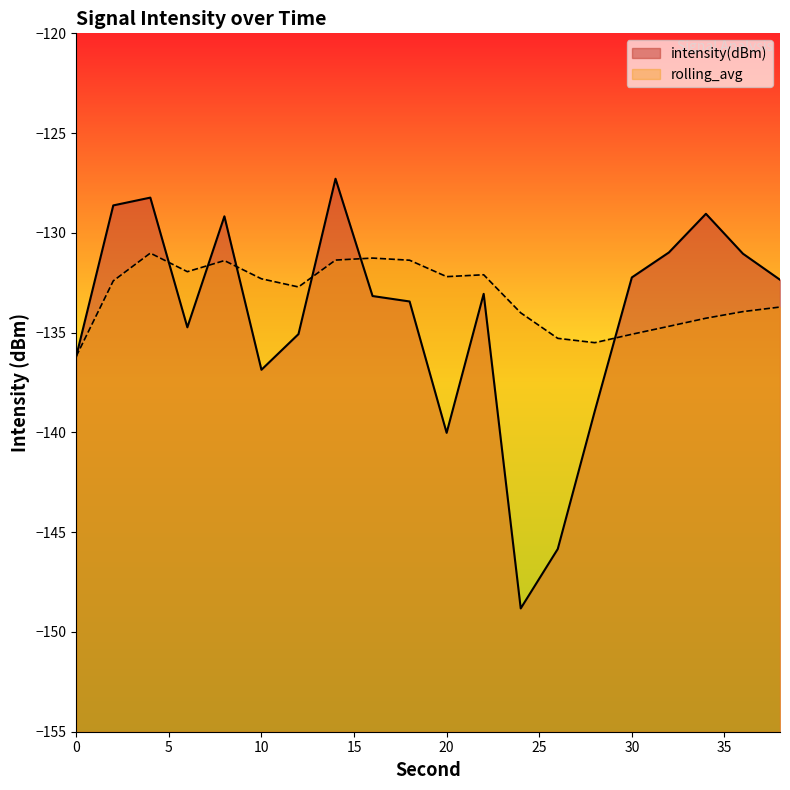

How many interior local valleys does the intensity(dBm) series have?

4